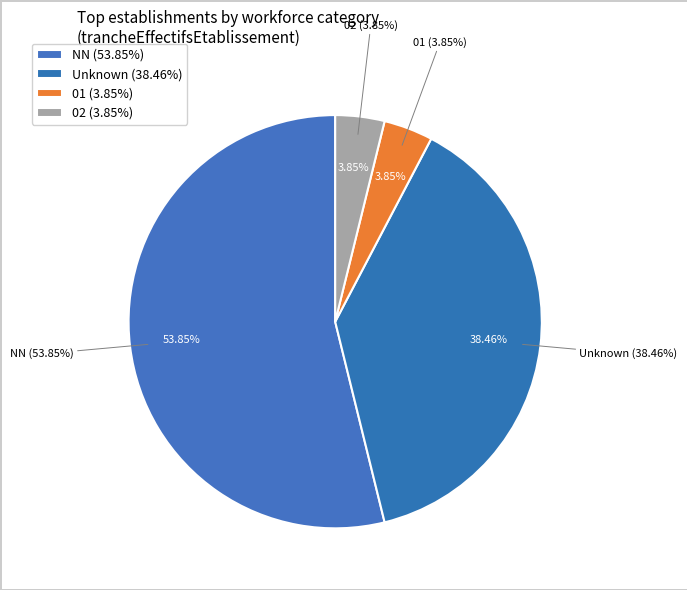

How many segments does this pie chart have?

4